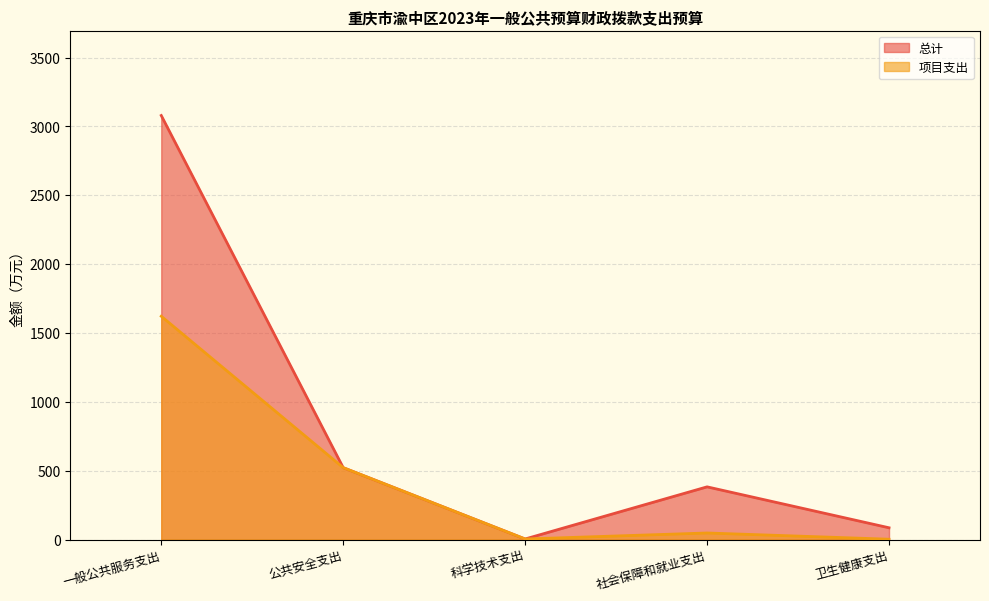

True or false: 总计 has a value of 1.1 at 科学技术支出.

False